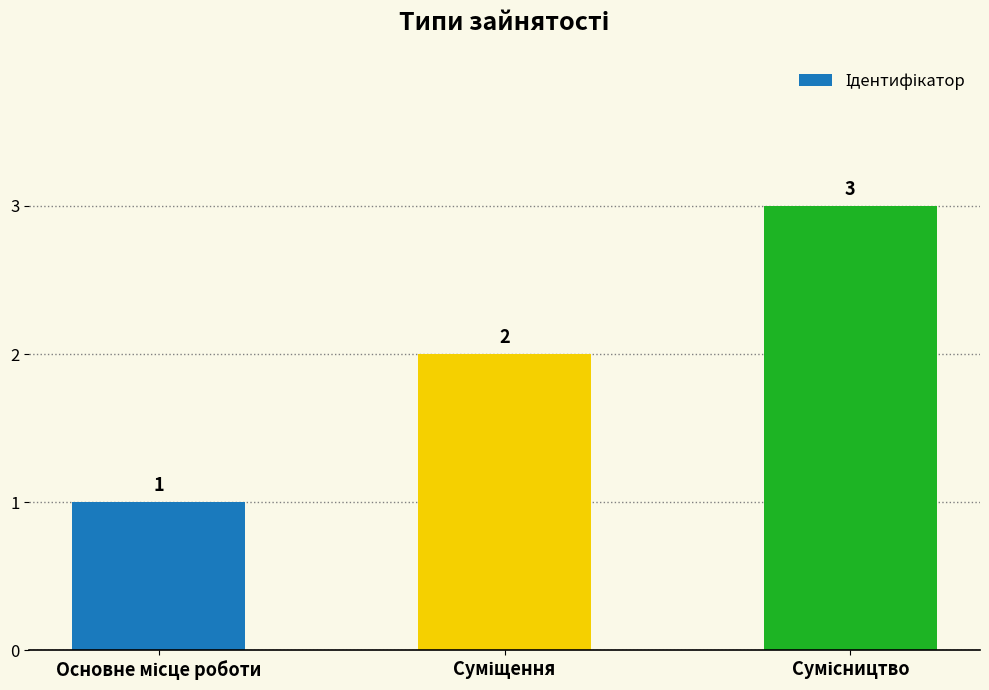

How many values are between 1 and 3?

3